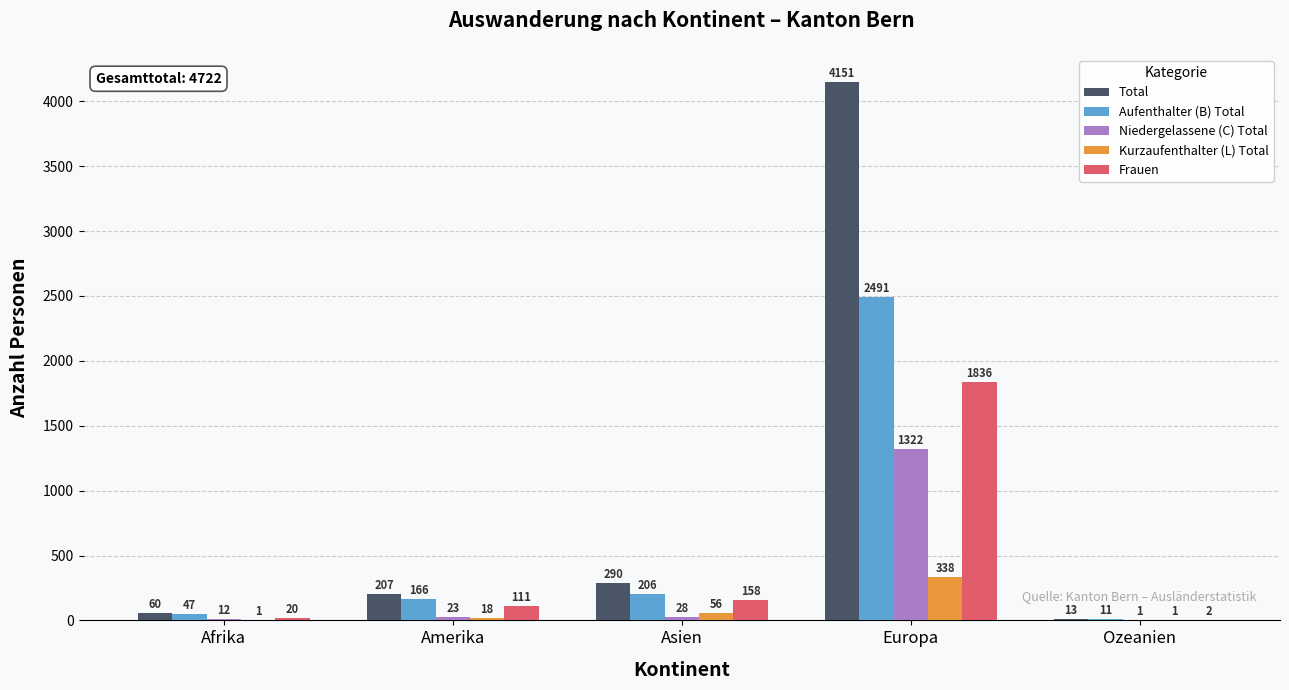

Reading left to right, what are all the values shown in this chart?

Total: Afrika=60	Amerika=207	Asien=290	Europa=4151	Ozeanien=13
Aufenthalter (B) Total: Afrika=47	Amerika=166	Asien=206	Europa=2491	Ozeanien=11
Niedergelassene (C) Total: Afrika=12	Amerika=23	Asien=28	Europa=1322	Ozeanien=1
Kurzaufenthalter (L) Total: Afrika=1	Amerika=18	Asien=56	Europa=338	Ozeanien=1
Frauen: Afrika=20	Amerika=111	Asien=158	Europa=1836	Ozeanien=2